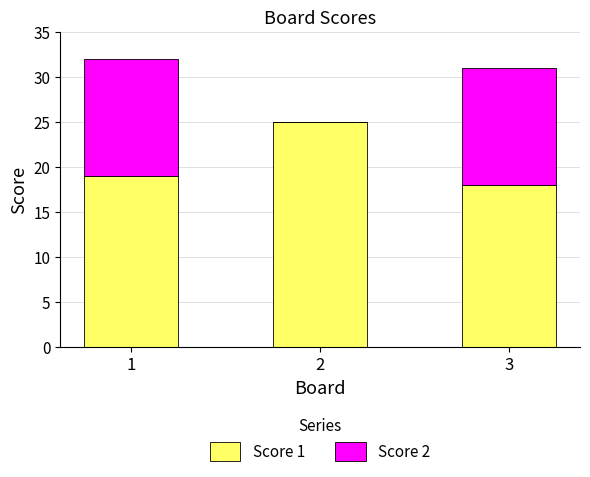

What is the total value across all series at 3?

31